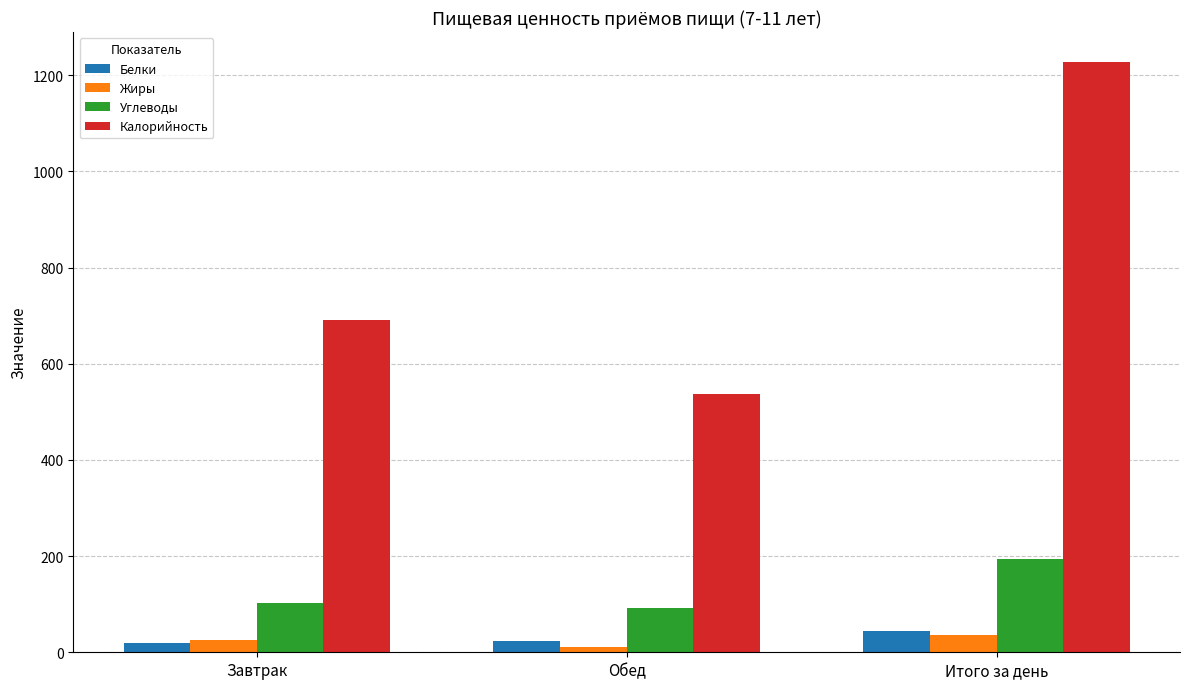

The Углеводы series shows 284.7 at Итого за день. True or false?

False